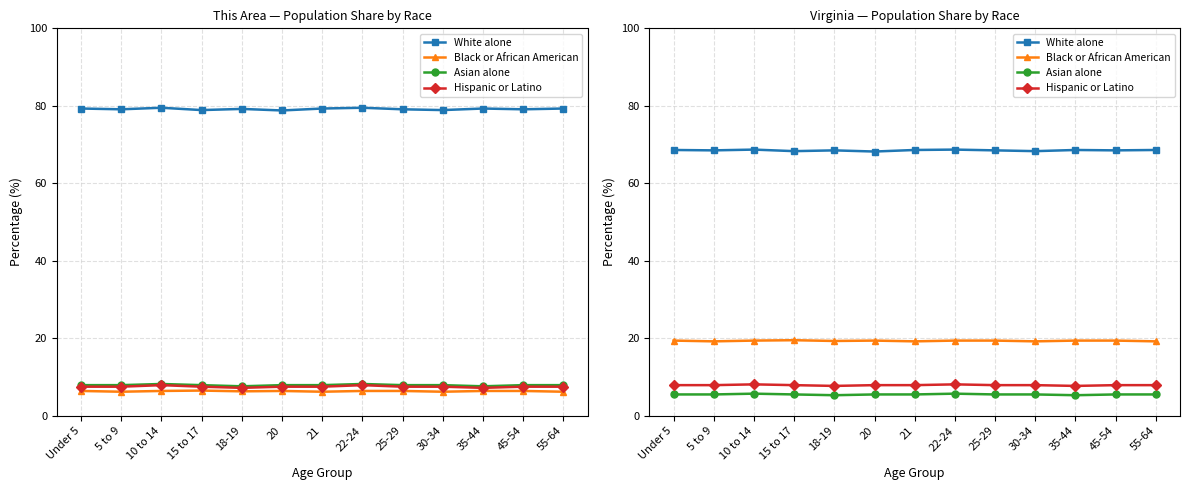

Which series has the widest spread of values?

White alone